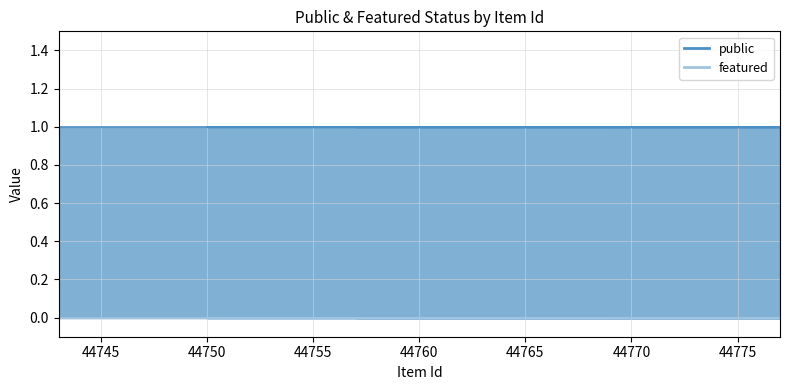

What is the total value across all series at 44810?

1